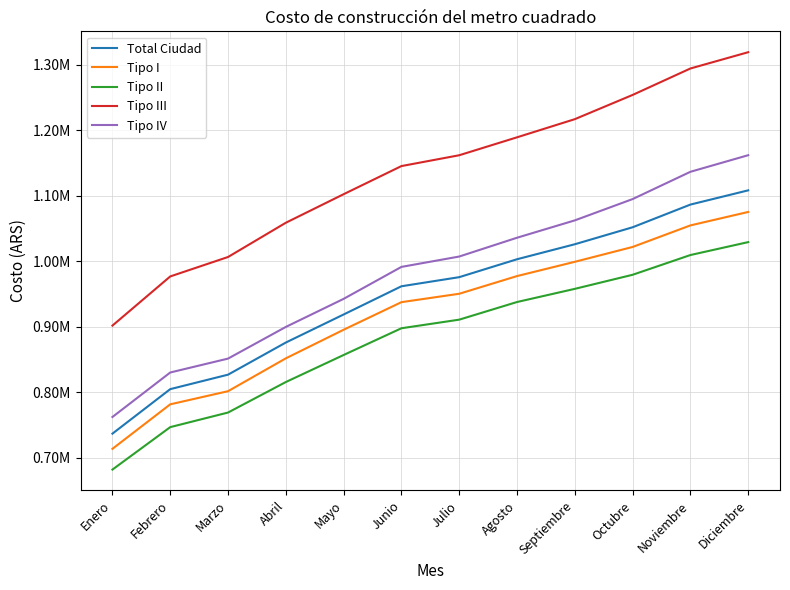

True or false: Tipo IV has more than 1 points higher than both neighbors.

False